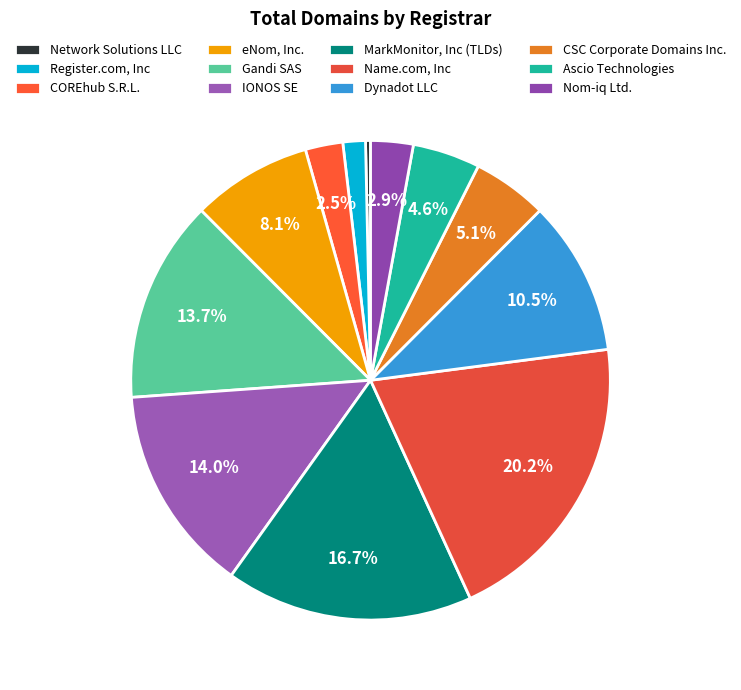

Between Nom-iq Ltd. and Name.com, Inc, which is larger?

Name.com, Inc